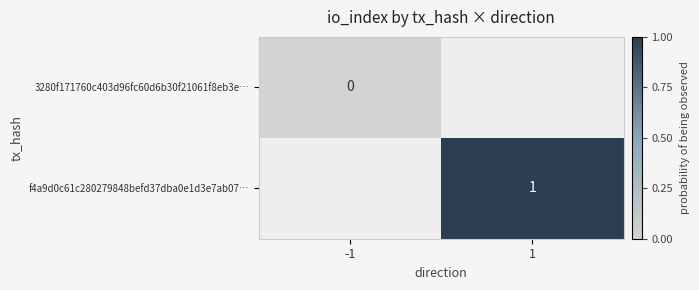

The f4a9d0c61c280279848befd37dba0e1d3e7ab07… series shows 1 at 1. True or false?

True